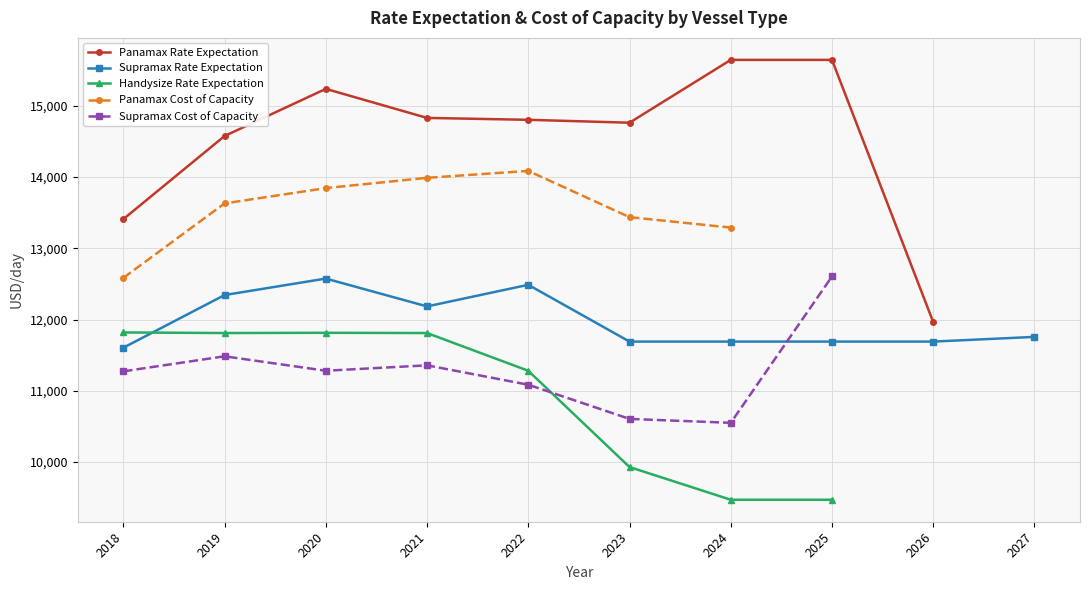

How many interior local peaks does the Panamax Cost of Capacity series have?

1